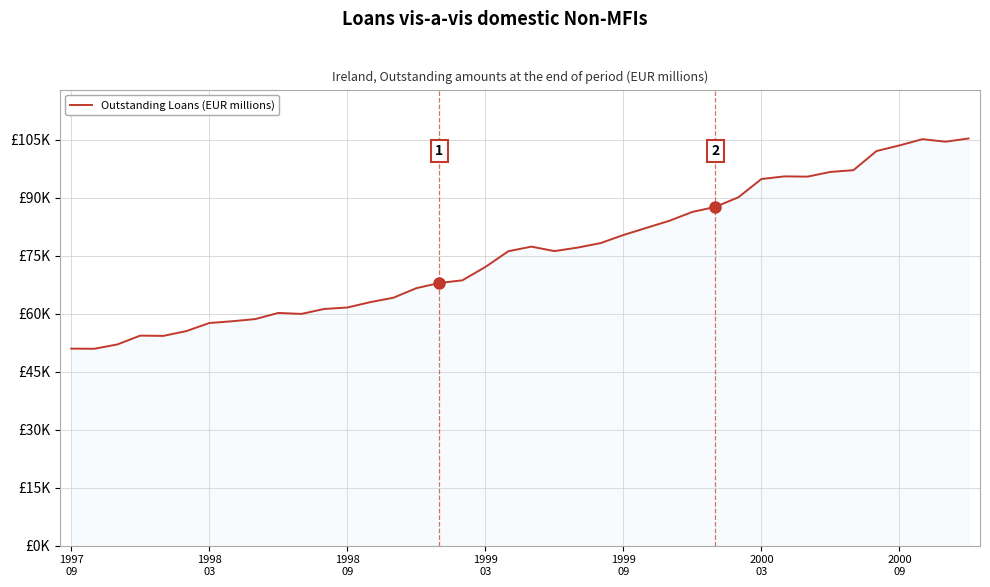

At which category does the chart reach its peak across all series?

39